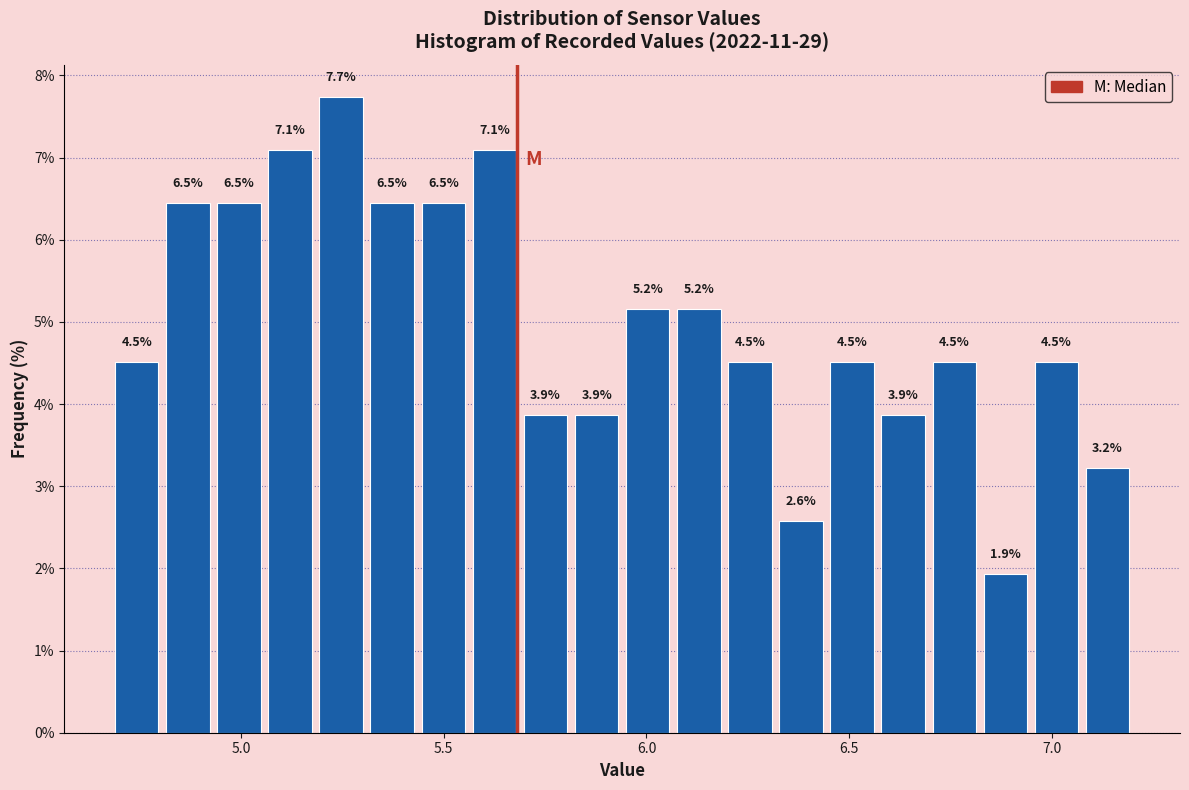

Read against the x-axis, roughly where is the centre of the tallest bar?

5.25